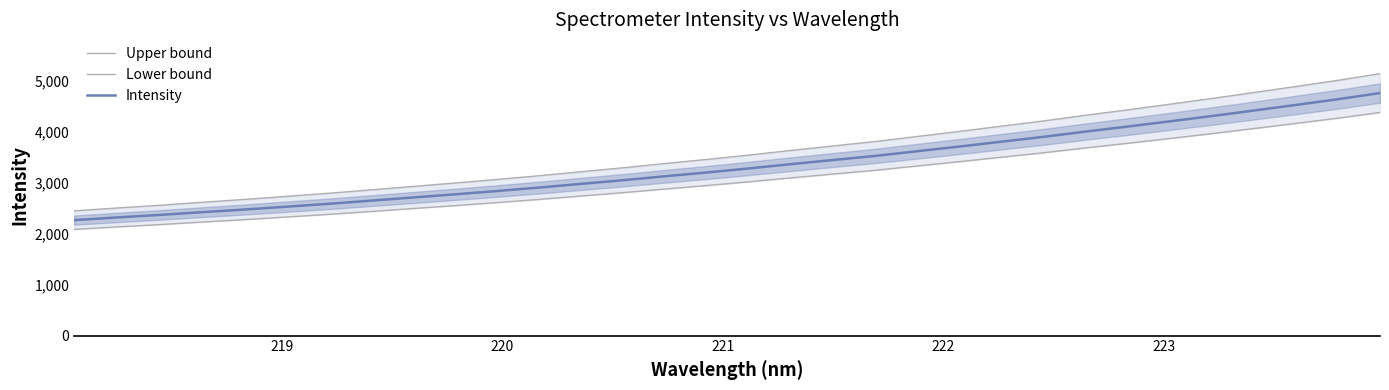

How many lines are shown in the chart?

3